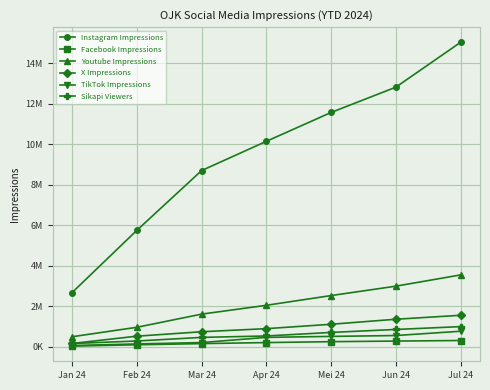

Is this an area chart (filled region under the line)?

No